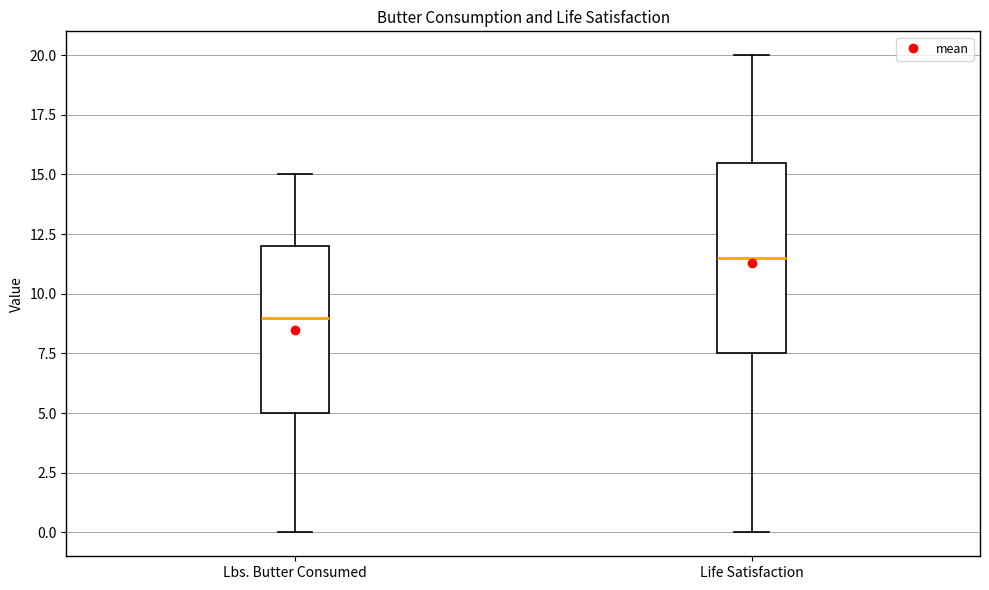

Where does the lower whisker of the box for Life Satisfaction end on the y-axis? The values are not printed on the chart, so give them approximately, as read against the axis.

0.0